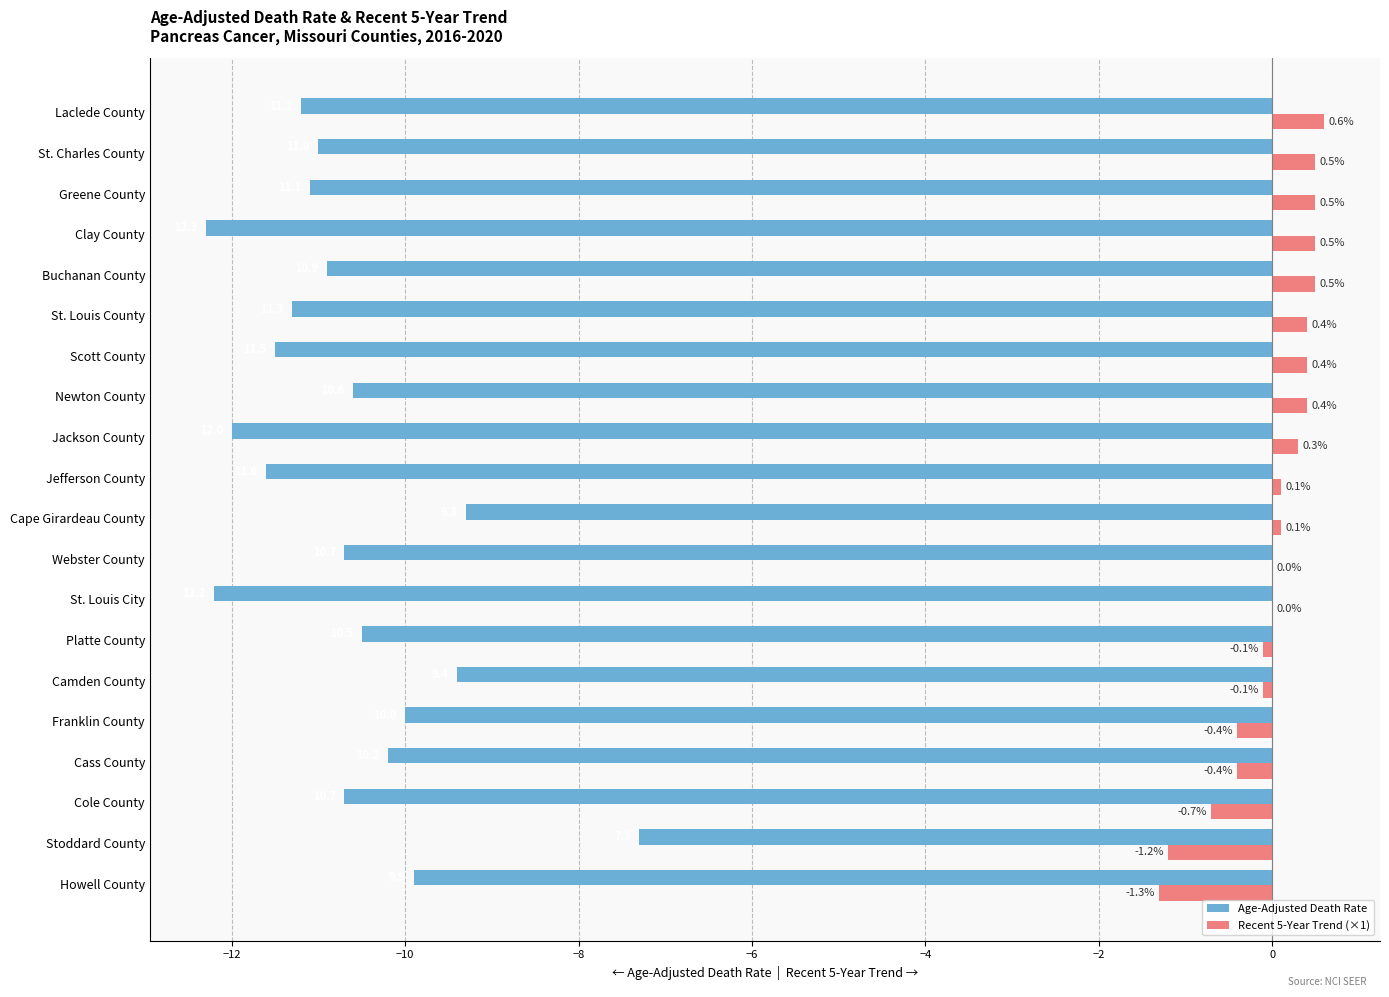

What value does the Age-Adjusted Death Rate series have at Cape Girardeau County?

-9.3